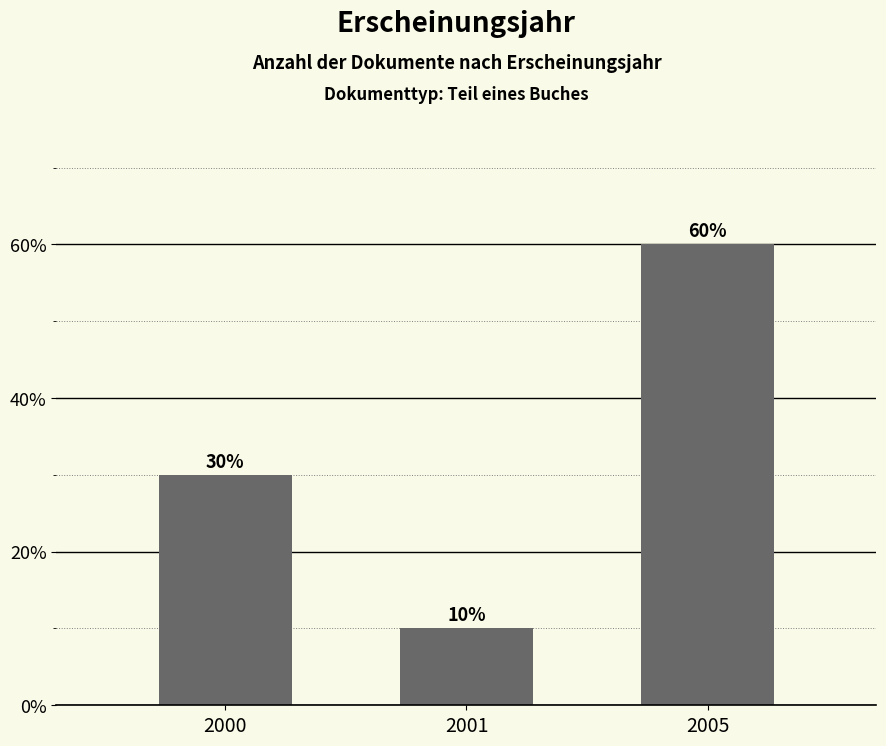

Where is the data nearest to the value 35?

2000